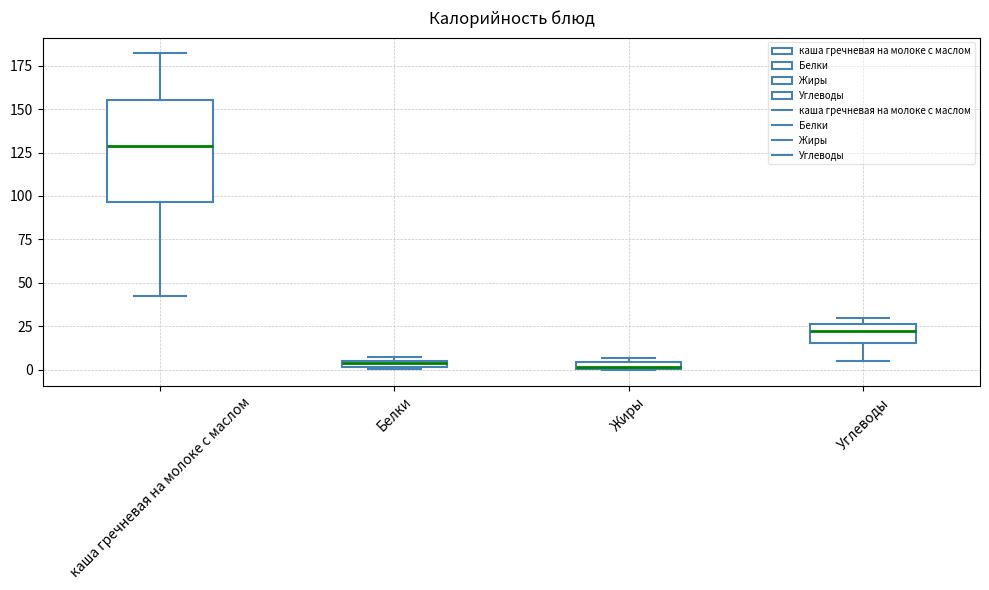

Where is the lower edge of the box for каша гречневая на молоке с маслом on the y-axis? The values are not printed on the chart, so give them approximately, as read against the axis.

95